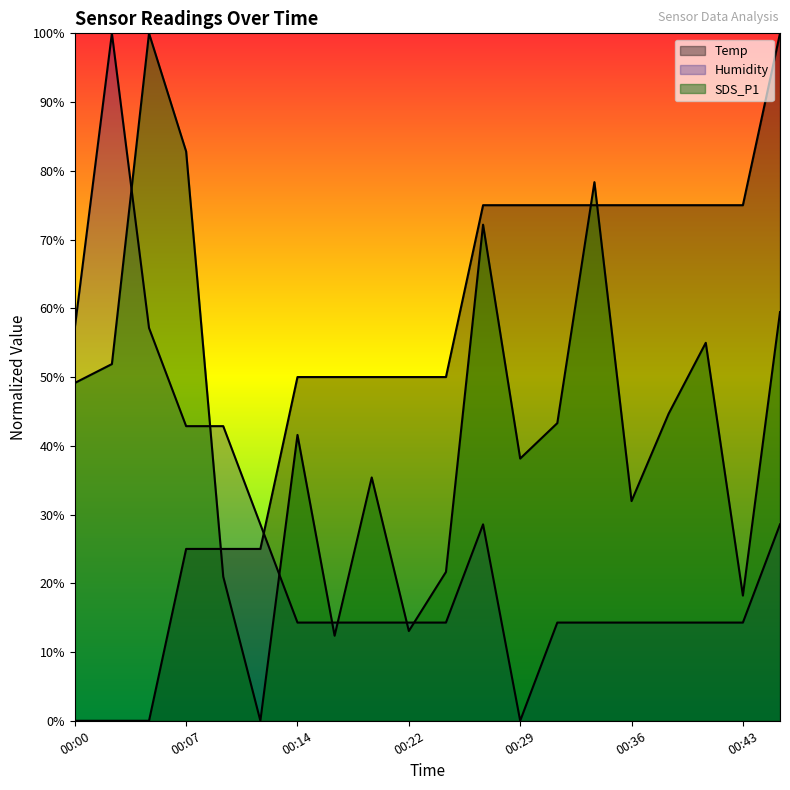

What are all the series names shown in the legend?

Temp, Humidity, SDS_P1